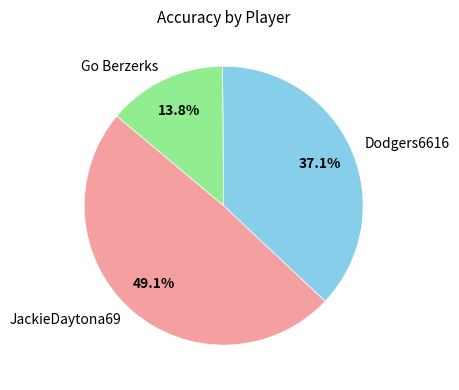

Is there a majority slice in this chart?

No